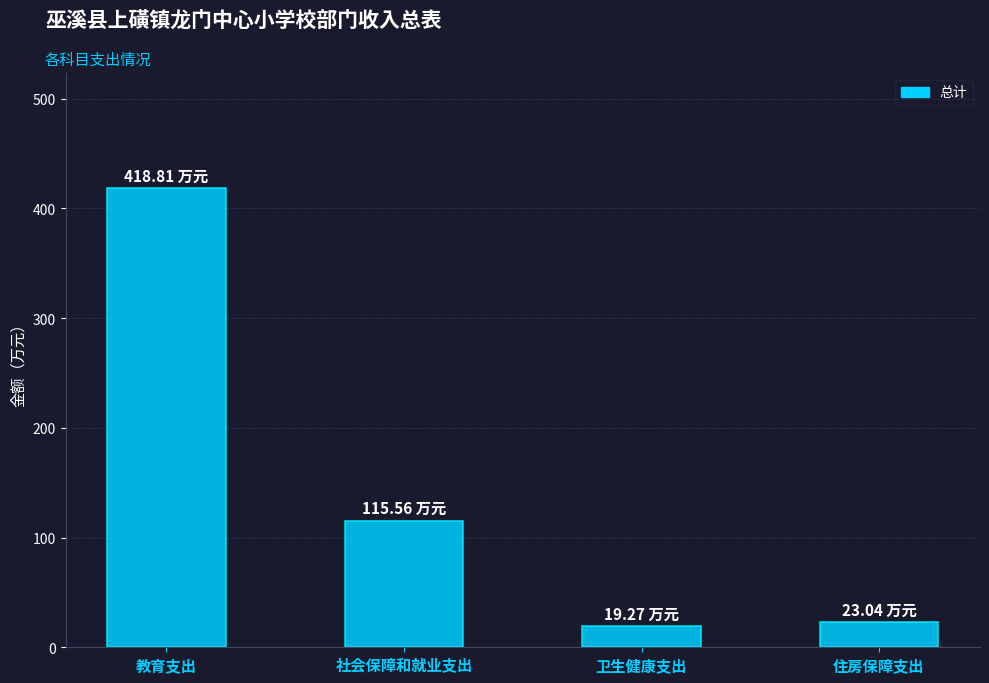

Reading right to left, what are all the values shown in this chart?

住房保障支出=23.0	卫生健康支出=19.3	社会保障和就业支出=115.6	教育支出=418.8